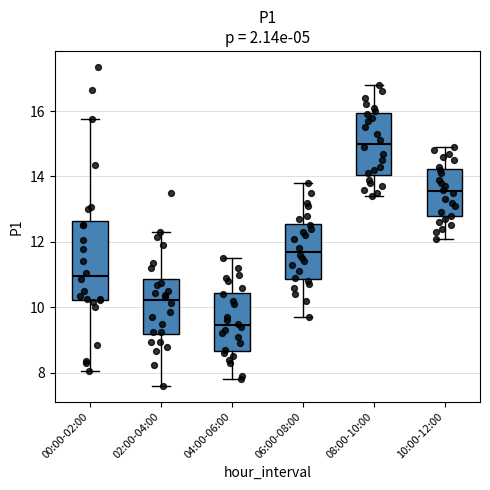

Where does the median line of the box for 10:00-12:00 sit on the y-axis? The values are not printed on the chart, so give them approximately, as read against the axis.

13.6